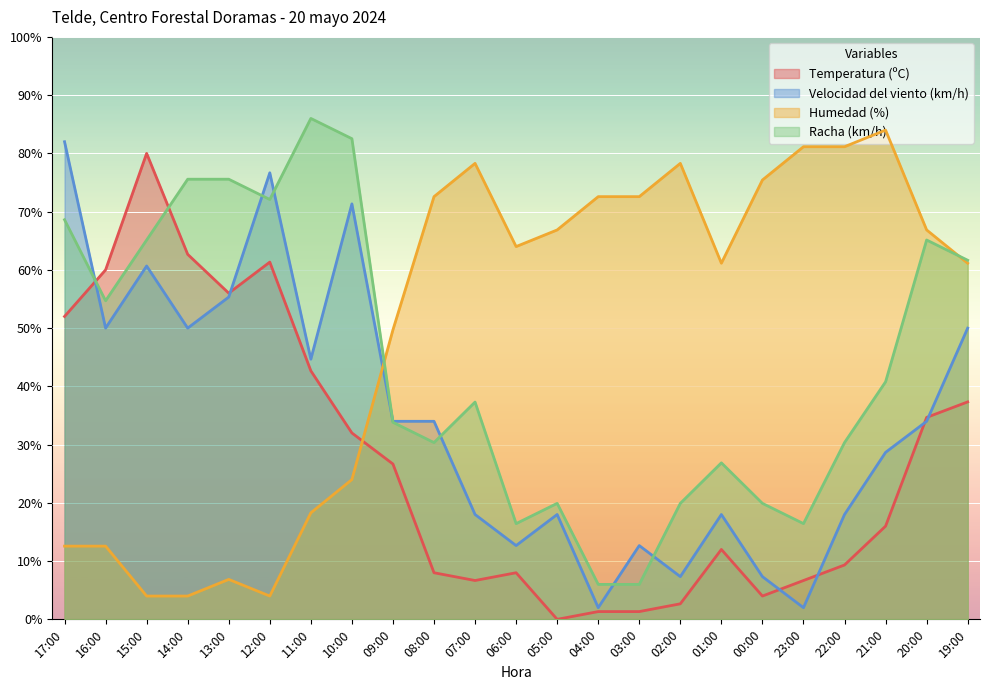

What is the sum of the Velocidad del viento (km/h) values at 19:00 and 14:00?

100.0